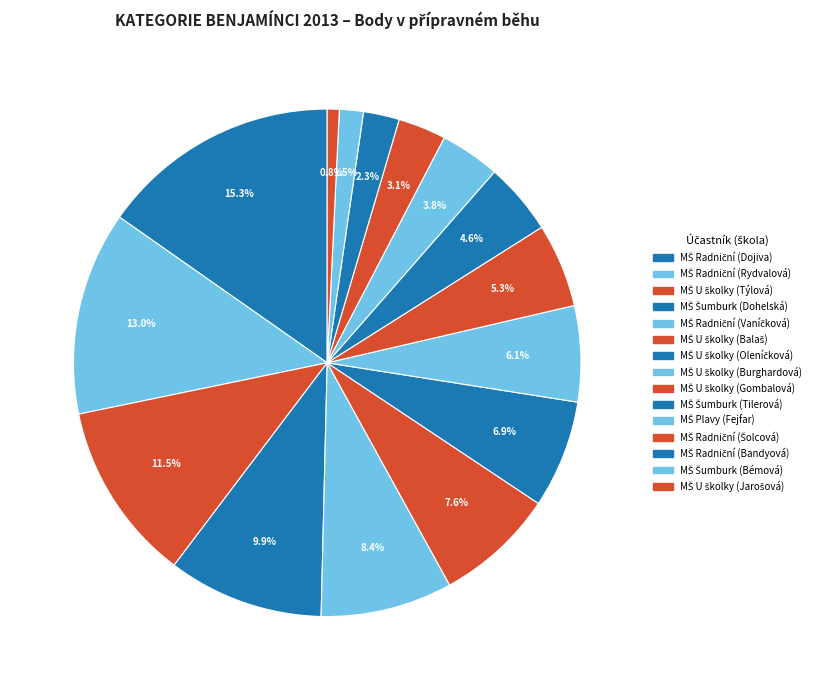

Combined, do MŠ U školky (Jarošová) and MŠ U školky (Týlová) account for over 50%?

No